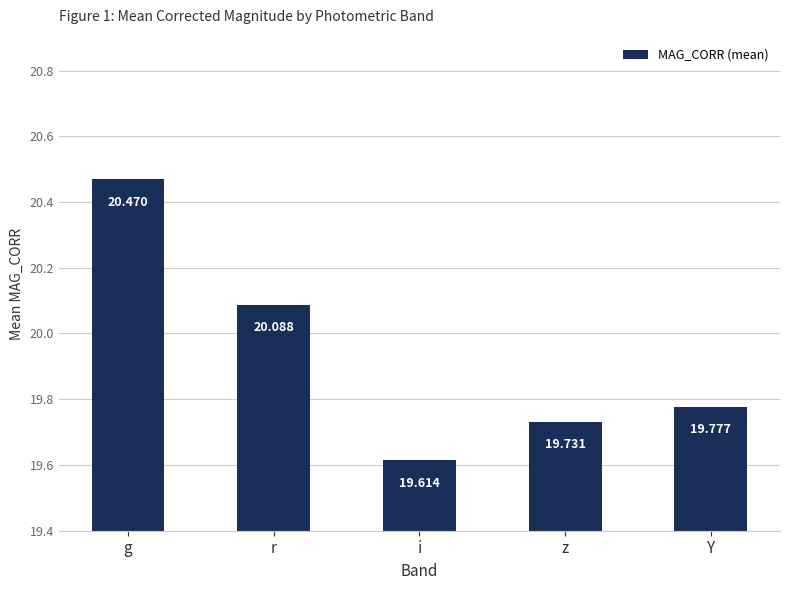

Reading right to left, list all the values displayed in this chart.

Y=19.8	z=19.7	i=19.6	r=20.1	g=20.5